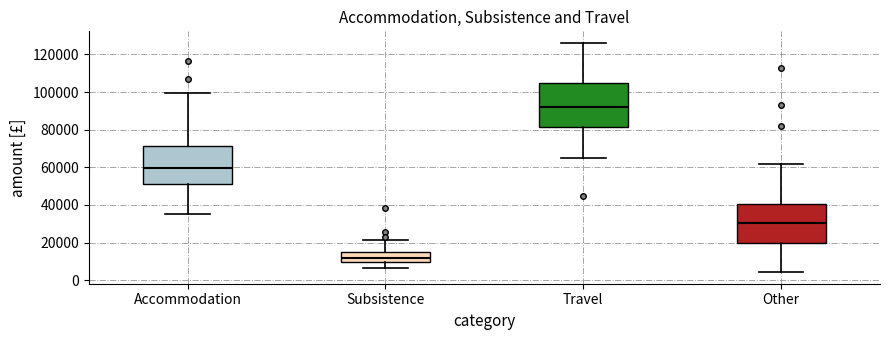

Where is the upper edge of the box for Travel on the y-axis? The values are not printed on the chart, so give them approximately, as read against the axis.

104000